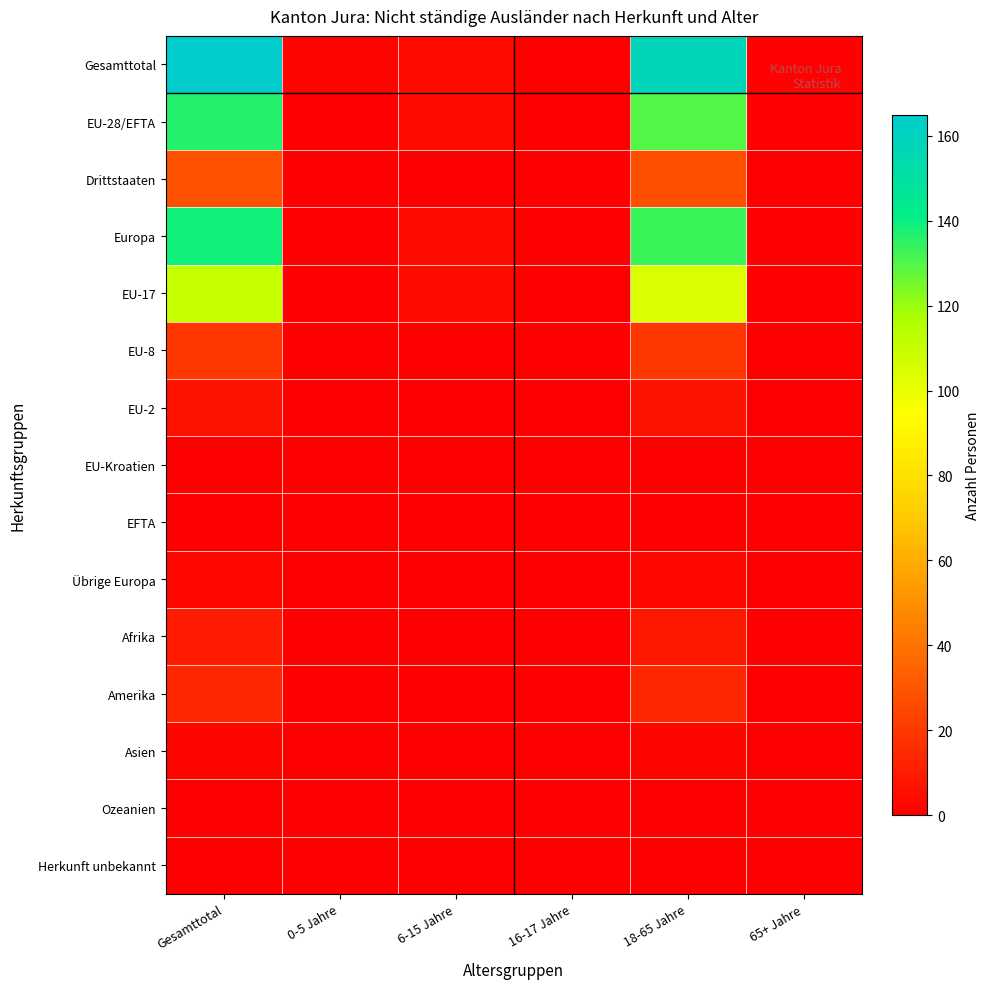

List the series in order of their peak value, lowest first.

EU-Kroatien, EFTA, Ozeanien, Herkunft unbekannt, Asien, Übrige Europa, EU-2, Afrika, Amerika, EU-8, Drittstaaten, EU-17, EU-28/EFTA, Europa, Gesamttotal